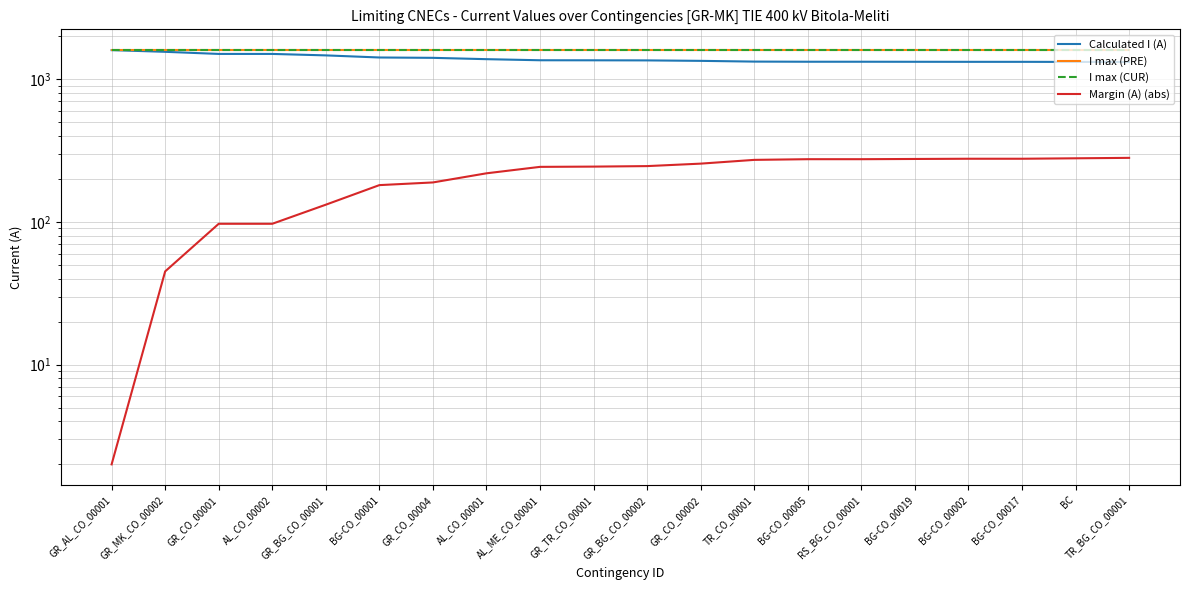

What is the label of the 15th point from the right?

BG-CO_00001